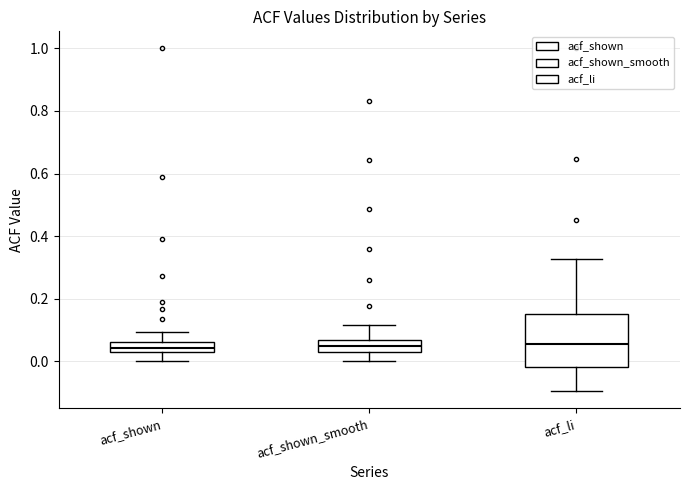

Reading left to right, read every box against the y-axis: the position of its median line, the range the box covers, and the ends of its whiskers. The values are not printed on the chart, so give them approximately, as read against the axis.

acf_shown: median 0.04, box 0.02 to 0.06, whiskers 0.00 to 0.10
acf_shown_smooth: median 0.04, box 0.02 to 0.06, whiskers 0.00 to 0.12
acf_li: median 0.06, box -0.02 to 0.16, whiskers -0.10 to 0.32